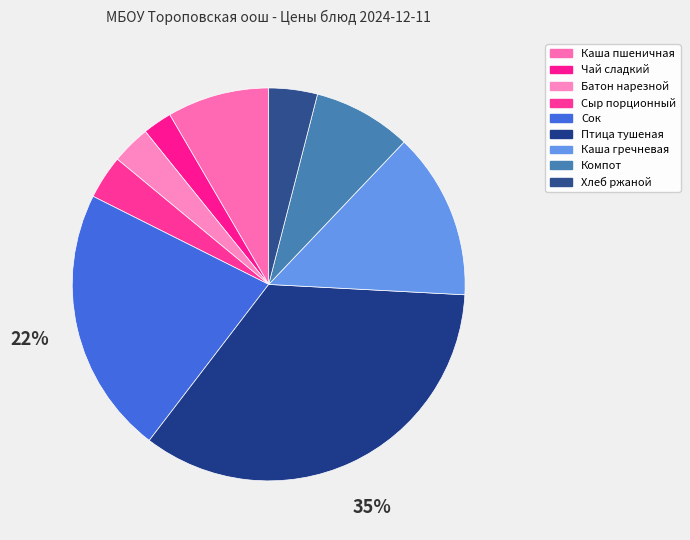

To the nearest percent, what is the difference between the Компот and Птица тушеная slice percentages?

26%